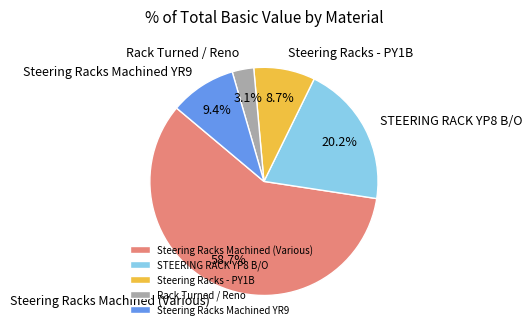

Which has a higher value, Steering Racks - PY1B or Steering Racks Machined YR9?

Steering Racks Machined YR9